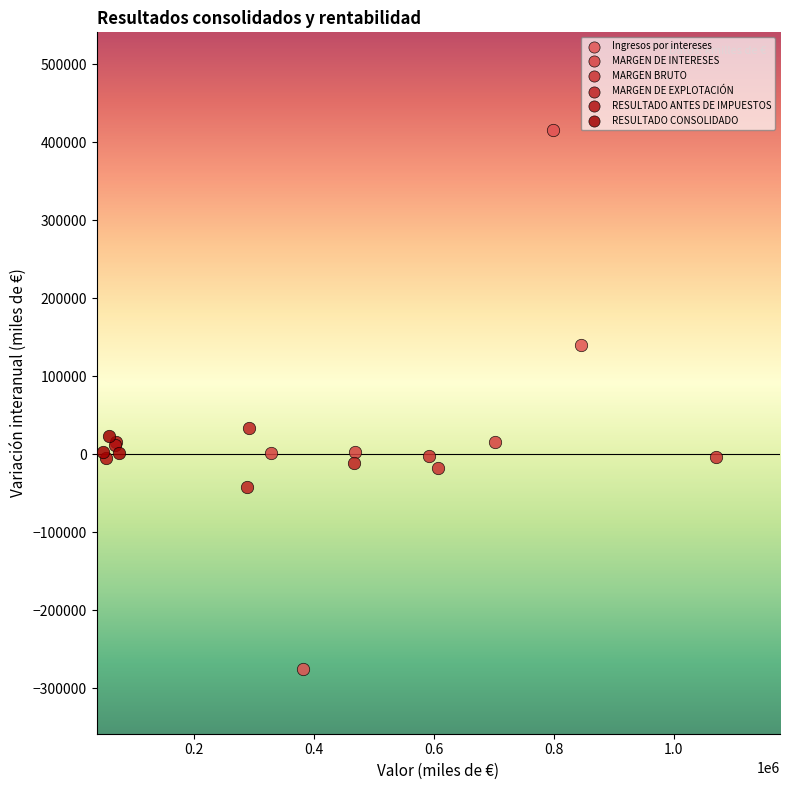

Which series contains the lowest Y value?

Ingresos por intereses